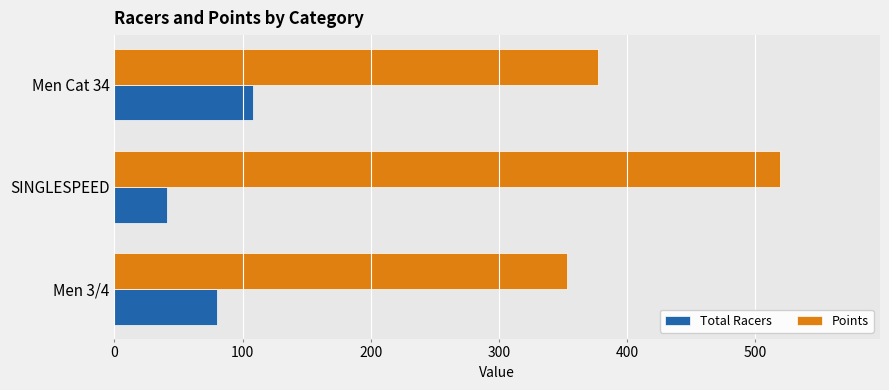

What is the maximum value shown in the chart?

519.3